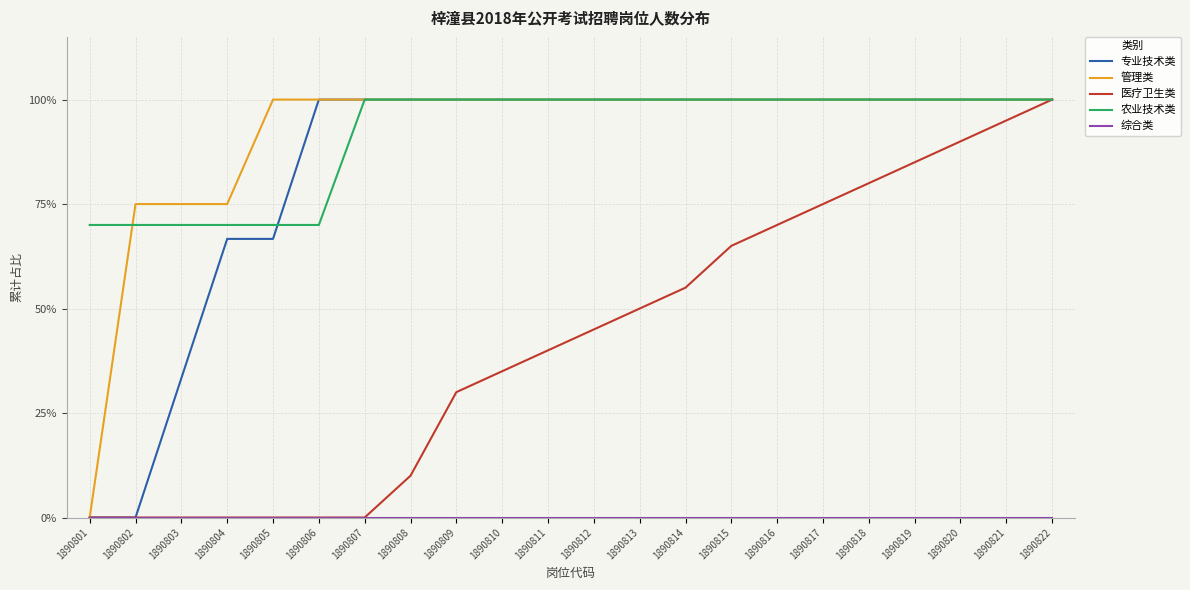

Read the 管理类 value at 1890821.

1.0